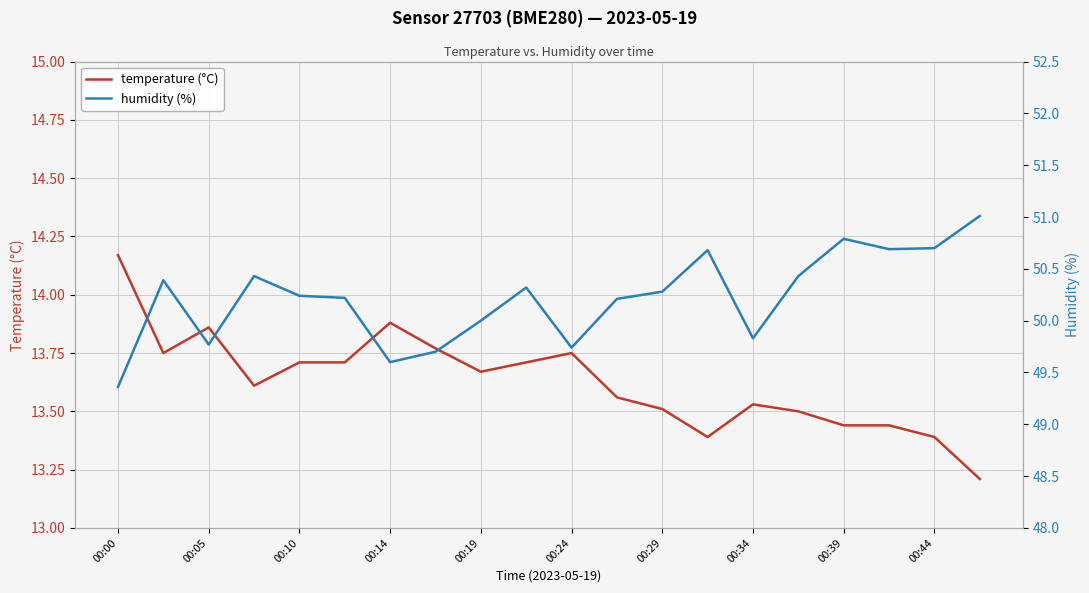

What are all the series names shown in the legend?

temperature (°C), humidity (%)